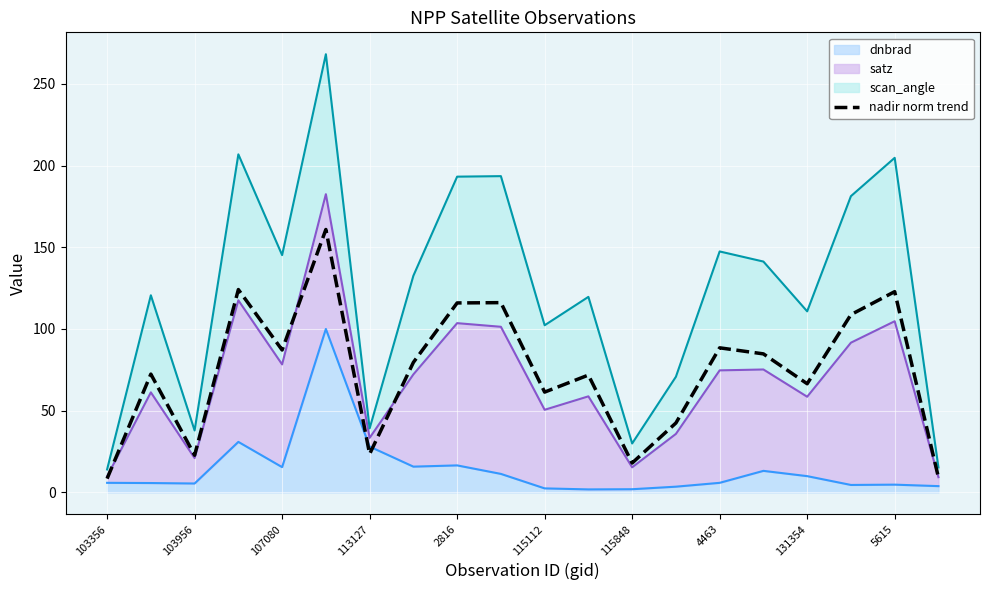

Reading left to right, extract all data points from this chart.

8.4	72.4	22.7	124.1	87.1	160.9	23.5	79.5	115.9	116.1	61.4	71.8	18.0	42.5	88.5	84.7	66.5	108.8	122.8	9.2